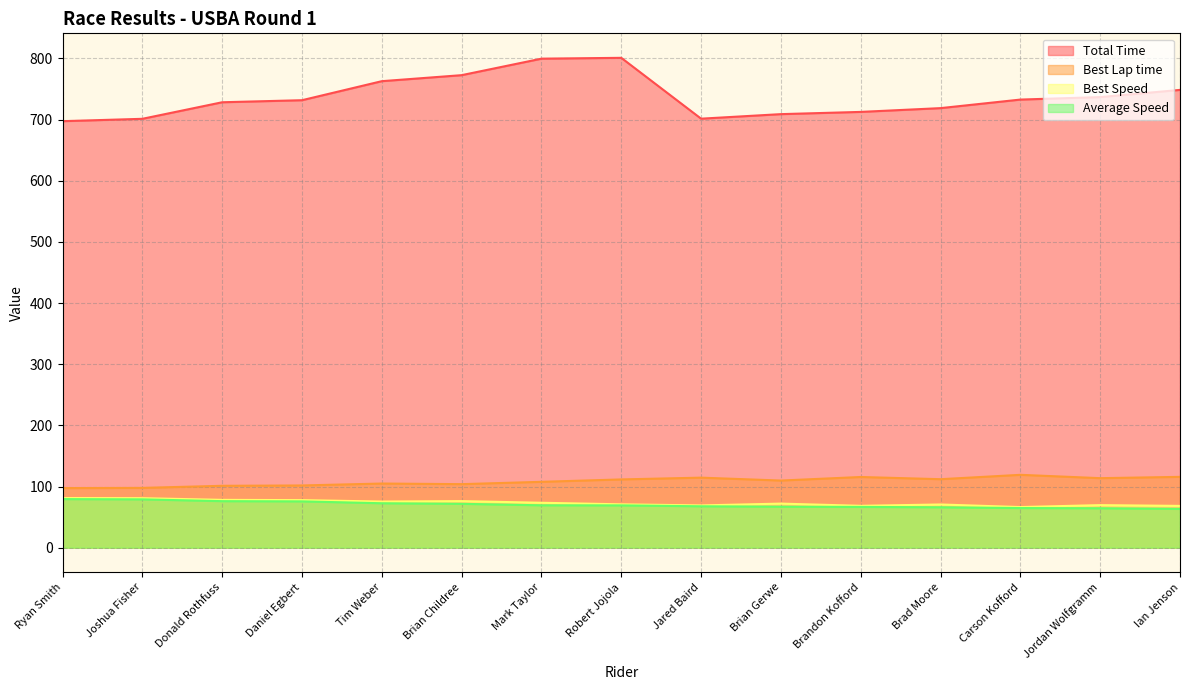

What is the average value of the Total Time series?

736.9